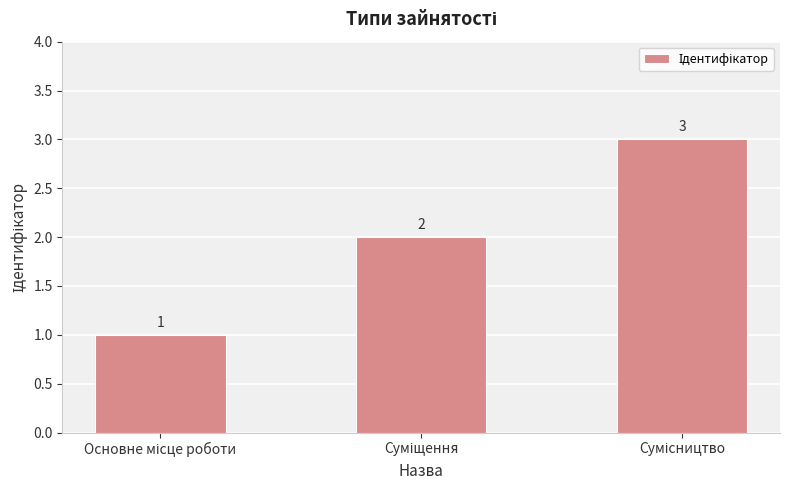

What is the minimum value shown in the chart?

1